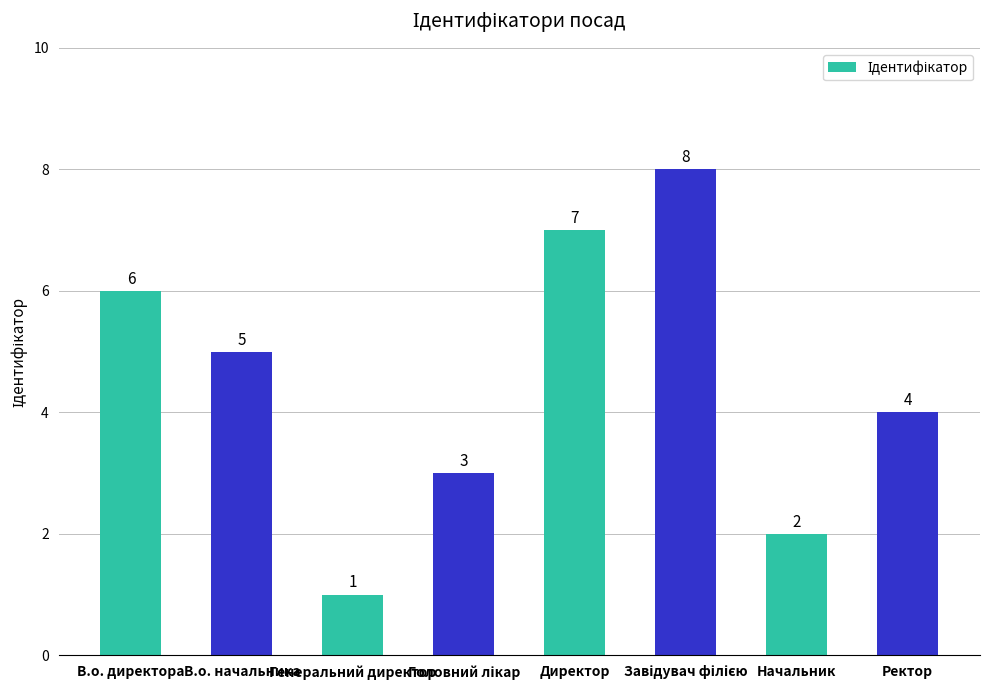

What is the maximum value shown in the chart?

8